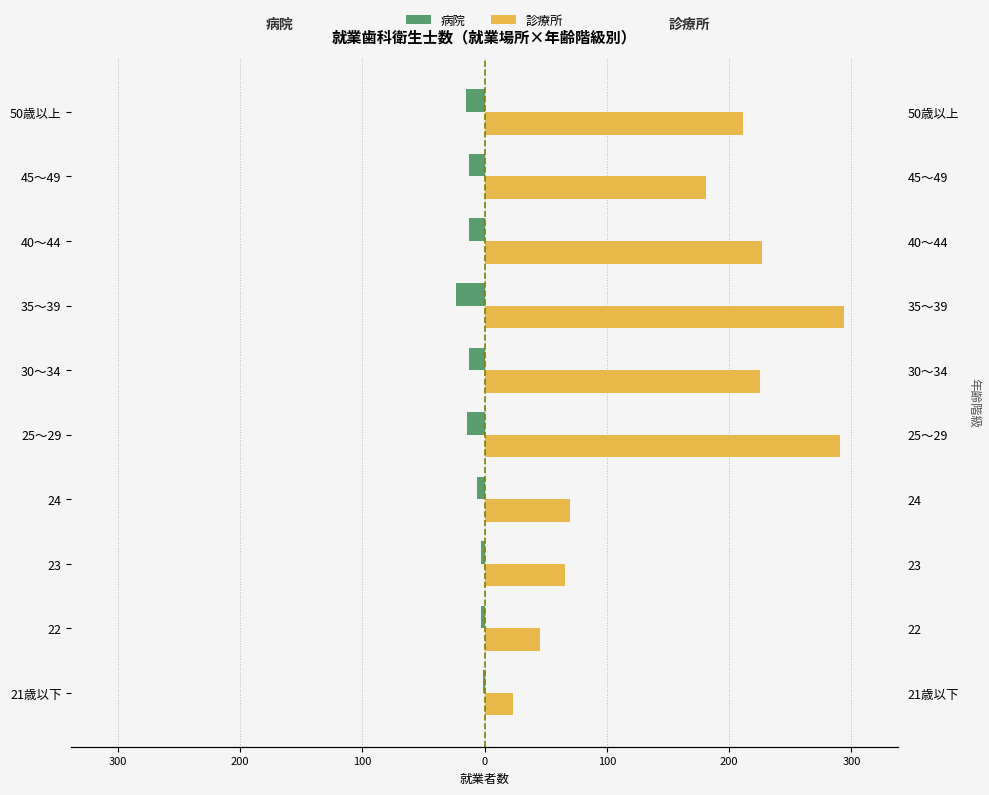

What is the difference between the second highest and second lowest values in the 病院 series?

12